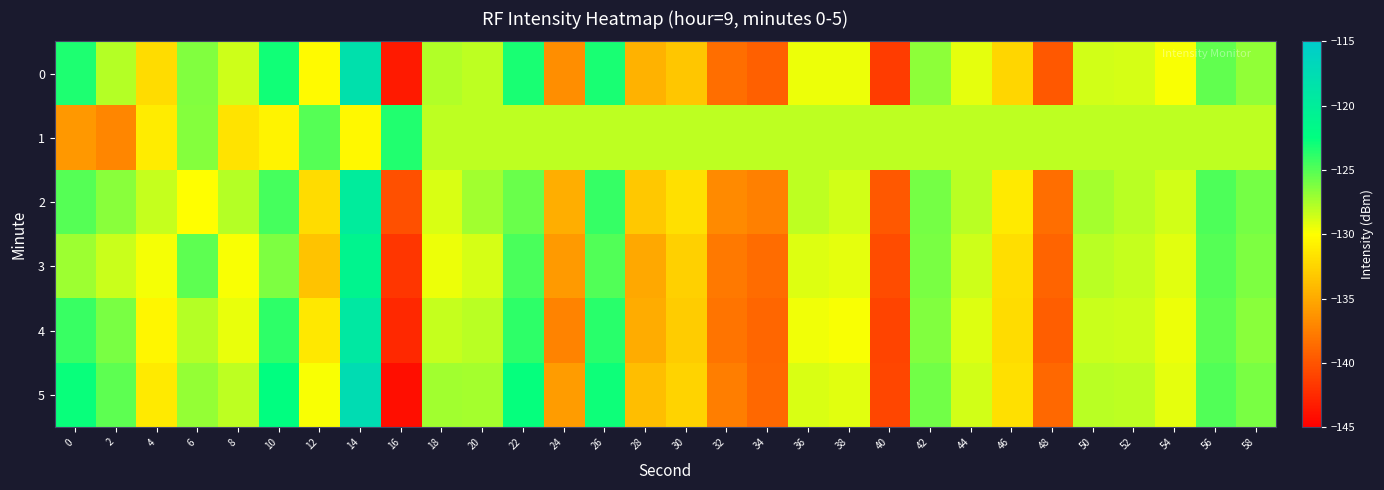

What is the smallest value displayed?

-144.1